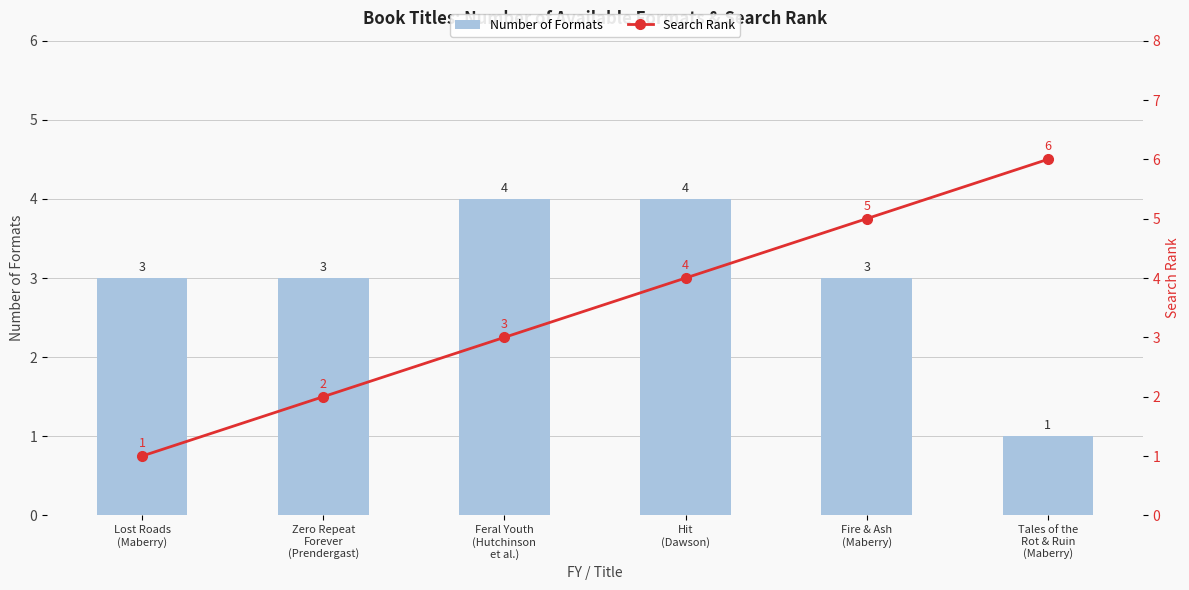

Reading right to left, extract all data points from this chart.

Number of Formats: Tales of the
Rot & Ruin
(Maberry)=1	Fire & Ash
(Maberry)=3	Hit
(Dawson)=4	Feral Youth
(Hutchinson
et al.)=4	Zero Repeat
Forever
(Prendergast)=3	Lost Roads
(Maberry)=3
Search Rank: Tales of the
Rot & Ruin
(Maberry)=6	Fire & Ash
(Maberry)=5	Hit
(Dawson)=4	Feral Youth
(Hutchinson
et al.)=3	Zero Repeat
Forever
(Prendergast)=2	Lost Roads
(Maberry)=1